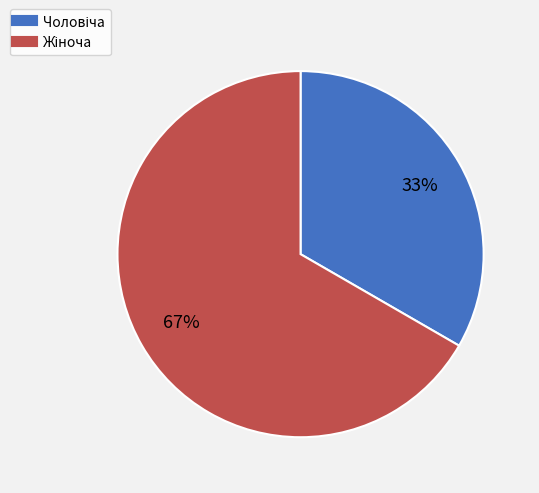

Is there any slice that represents more than half of the pie?

Yes